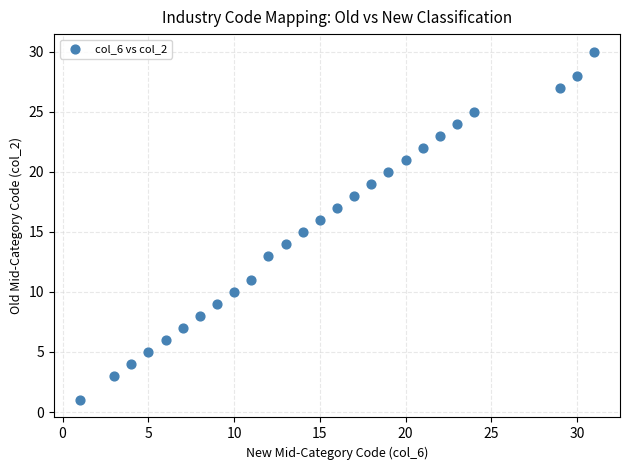

What is the range of X values (max minus min)?

30